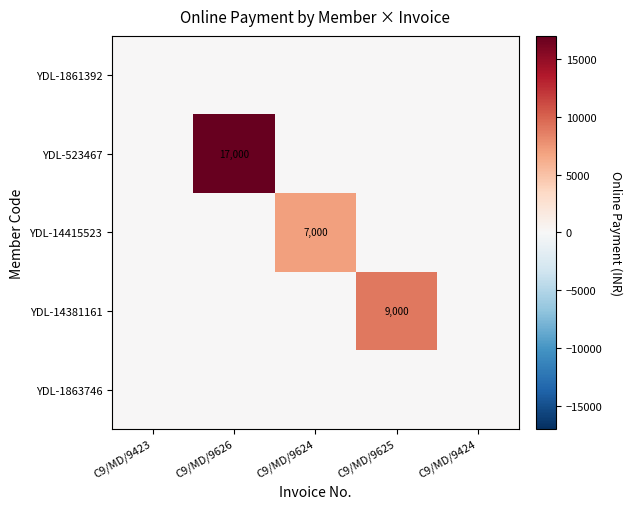

True or false: YDL-14415523 has a value of 9202 at C9/MD/9624.

False